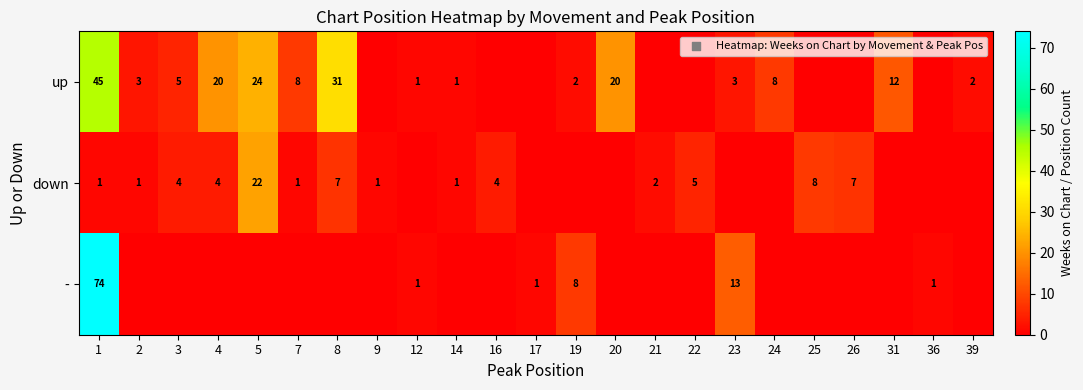

What is the difference between the highest and lowest values at 9?

1